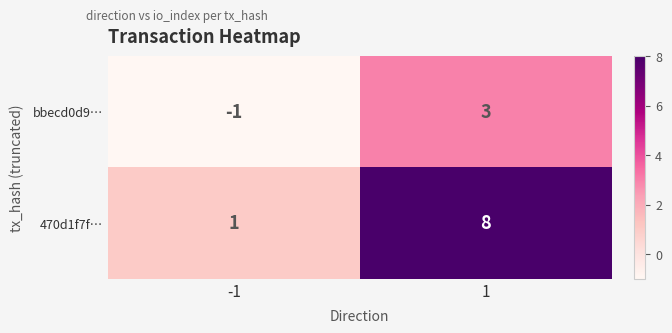

Which series has the largest total across all categories?

470d1f7f…